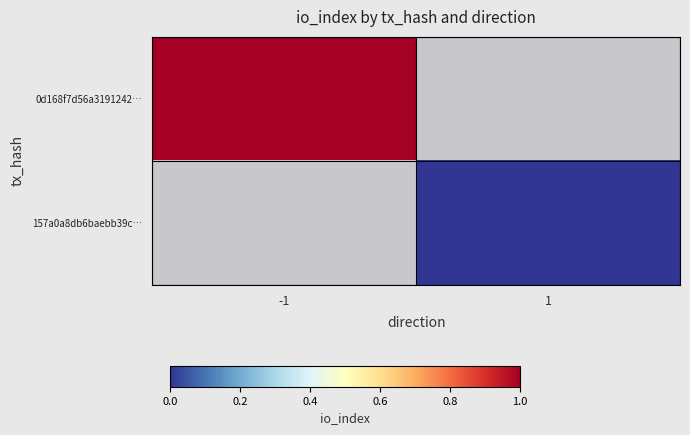

How many distinct data groups are displayed?

2